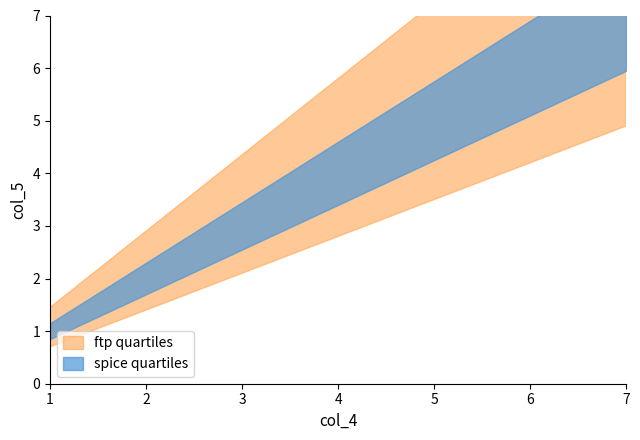

True or false: ftp quartiles has more than 1 points higher than both neighbors.

False